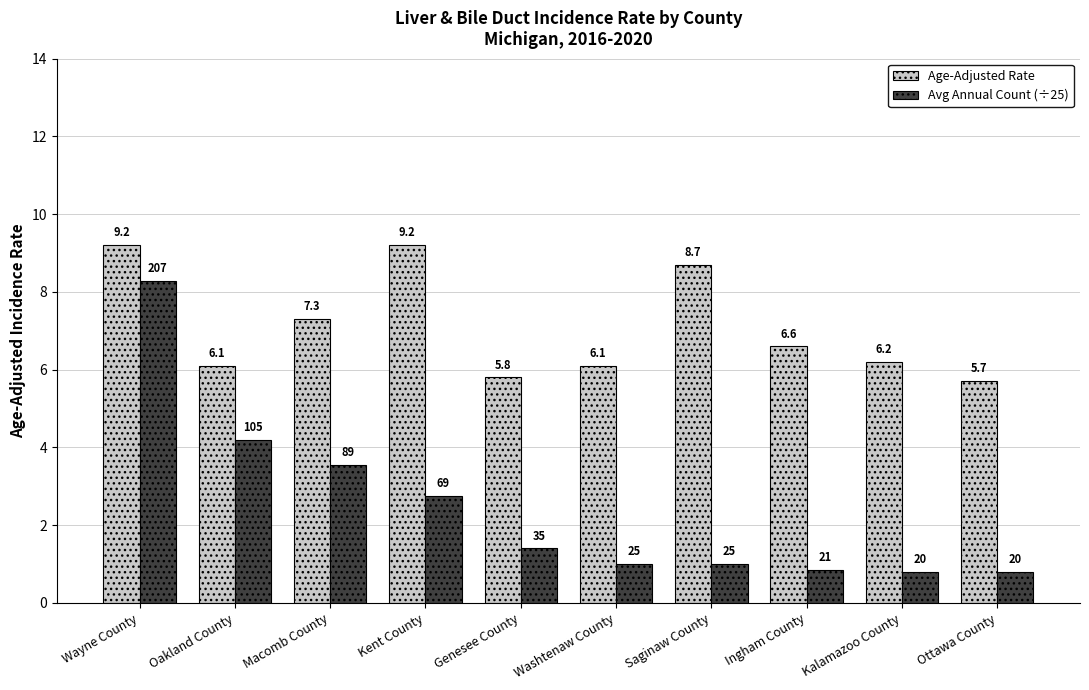

What is the spread (max minus min) of values at Wayne County?

0.9